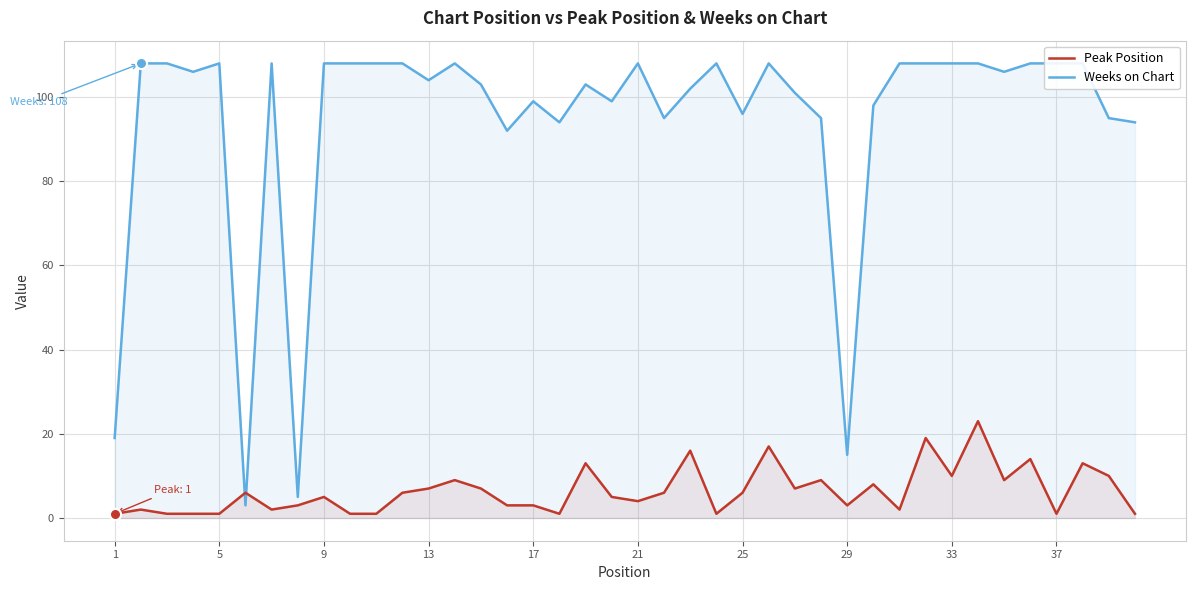

What is the difference between the second highest and second lowest values in the Weeks on Chart series?

103